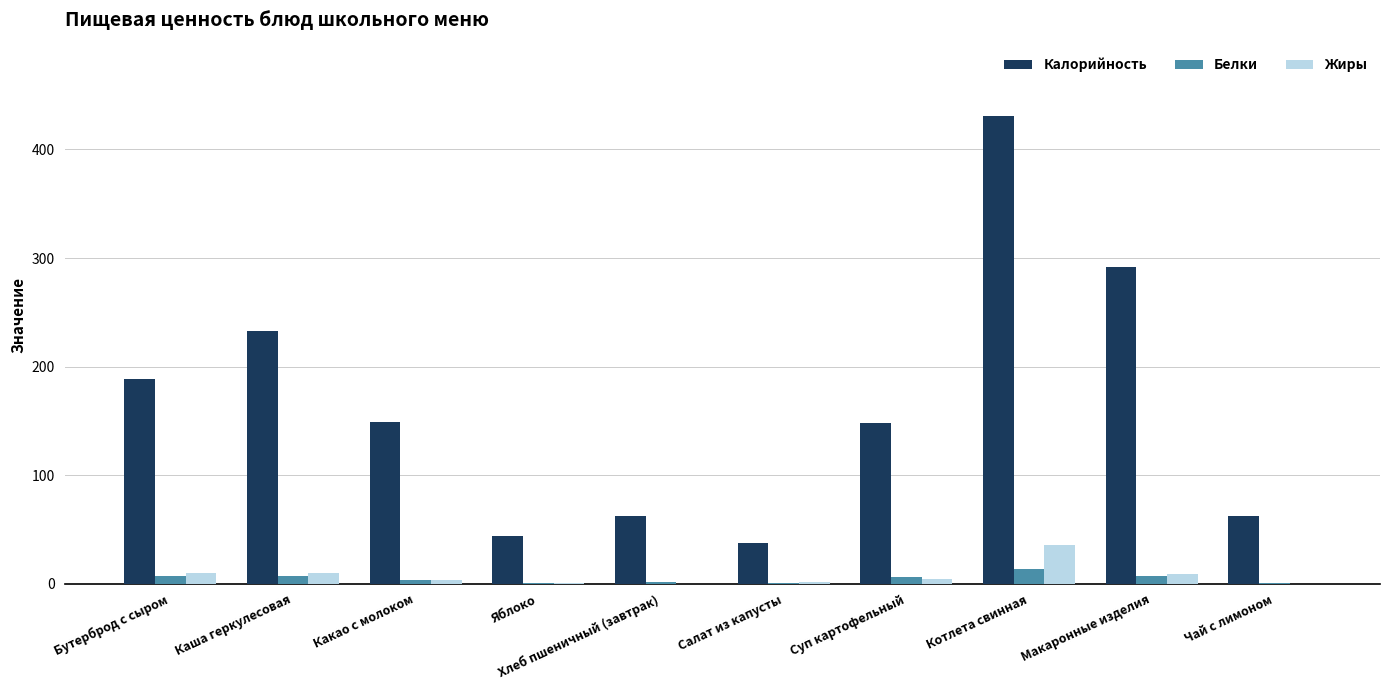

Between Каша геркулесовая and Суп картофельный, which series saw the biggest shift?

Калорийность